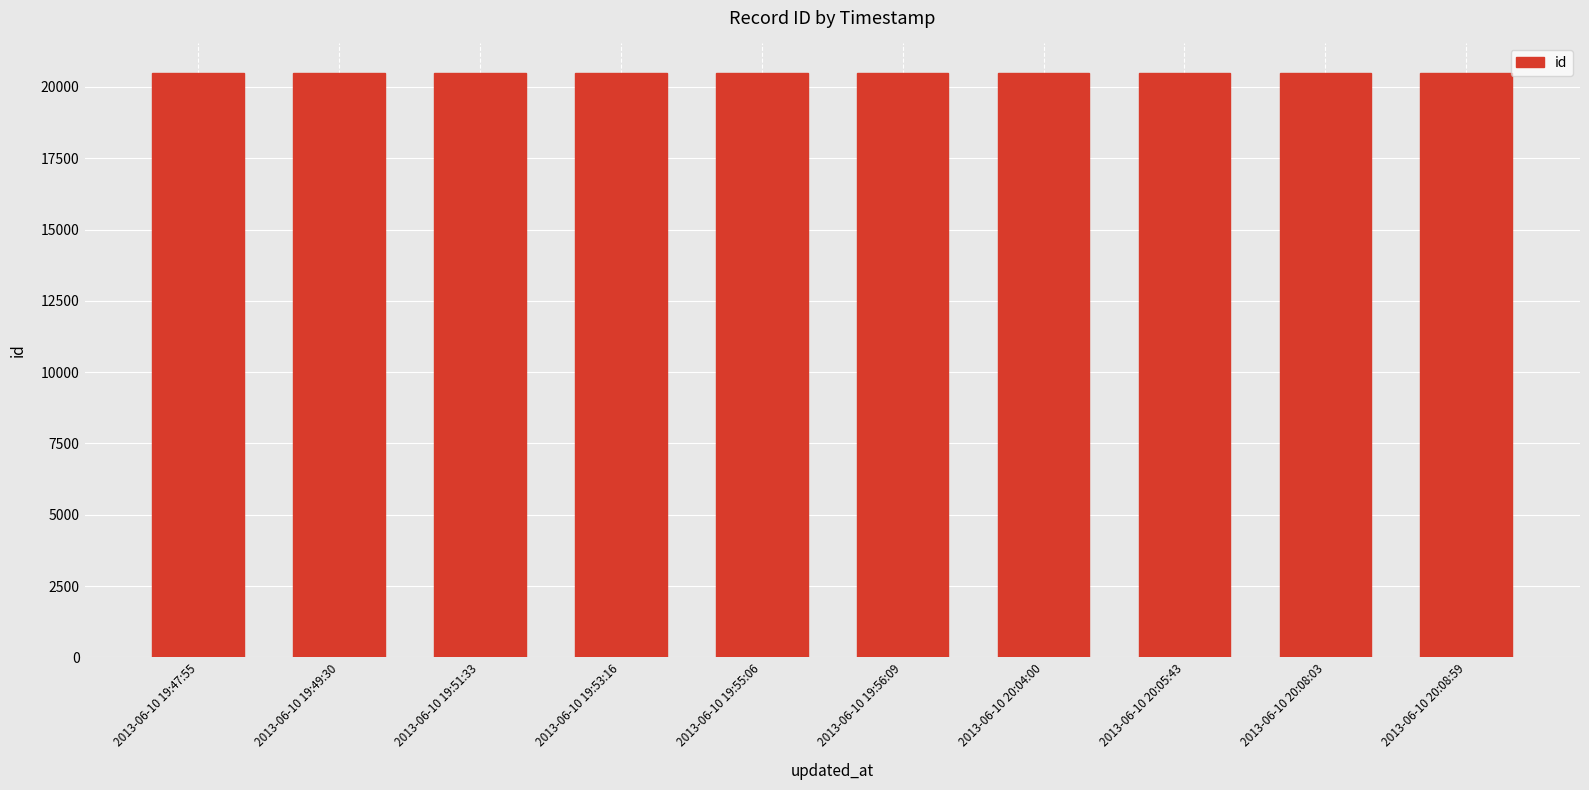

What is the value of the 3rd bar from the left?

20490